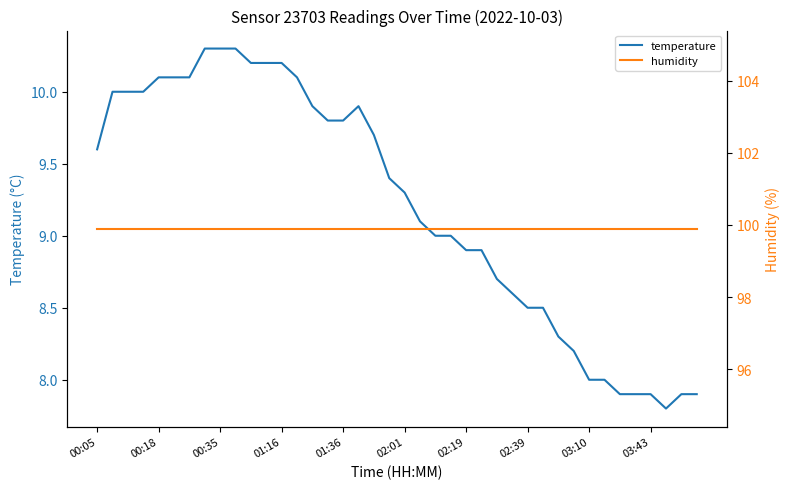

True or false: humidity has a value of 99.9 at 10.

True